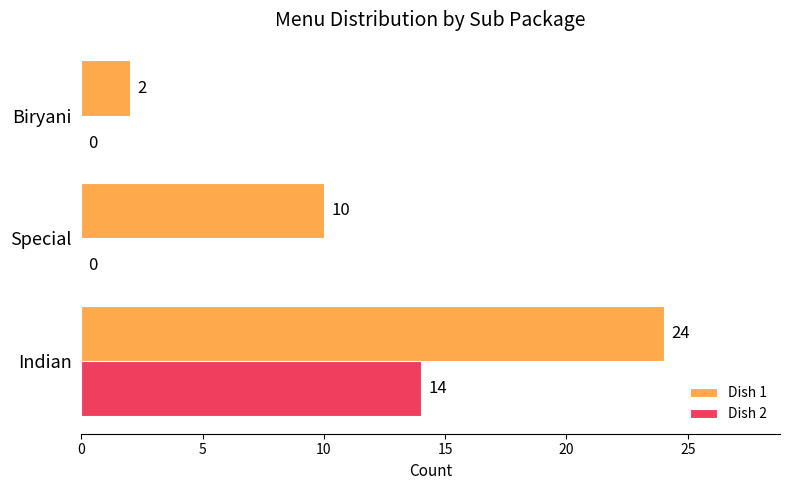

True or false: Dish 1 has a value of 10 at Special.

True